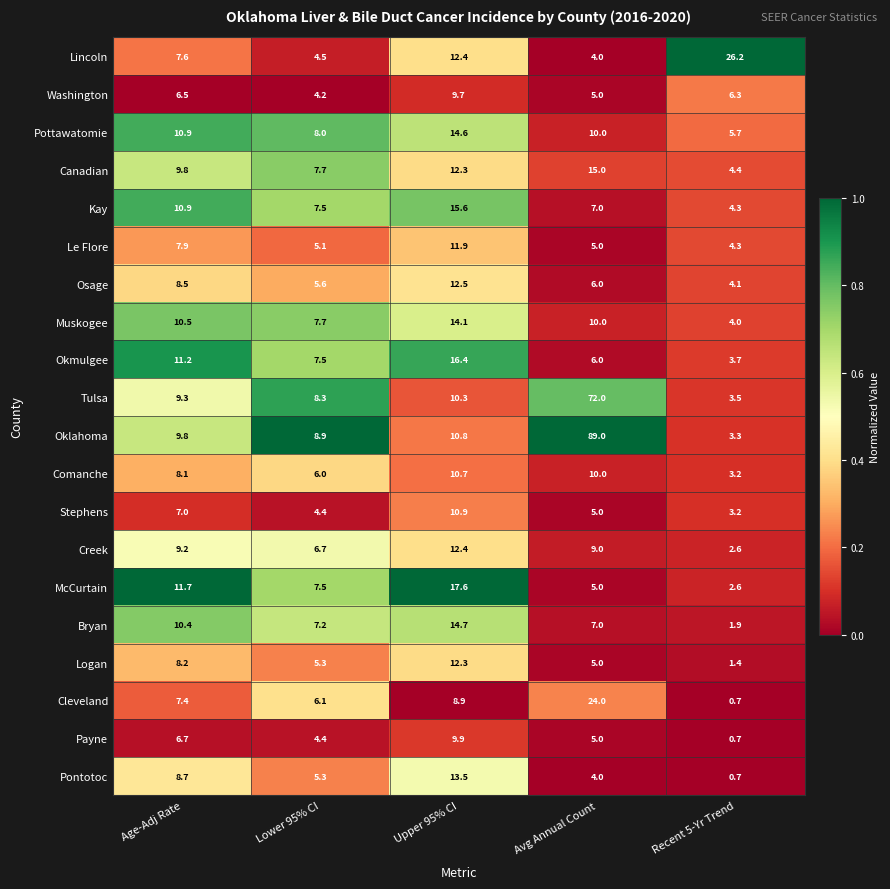

Between Age-Adj Rate and Avg Annual Count, which series saw the biggest shift?

Oklahoma